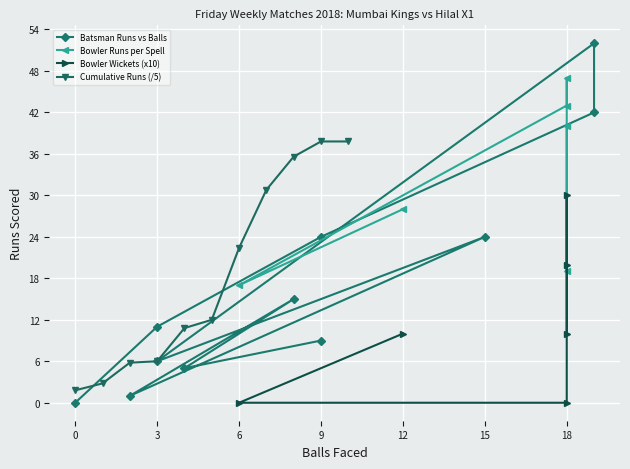

What is the highest value of the Cumulative Runs (/5) series?

37.8